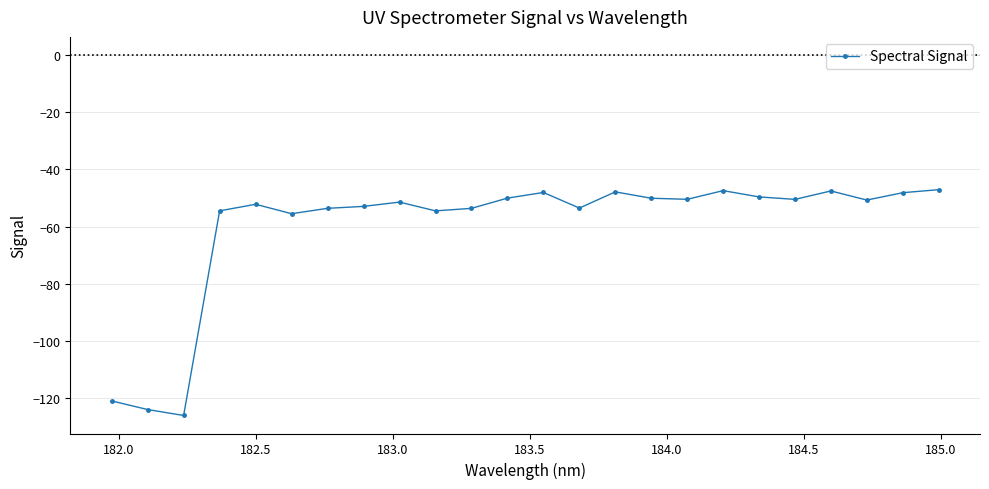

What is the difference between the maximum and minimum values?

78.9